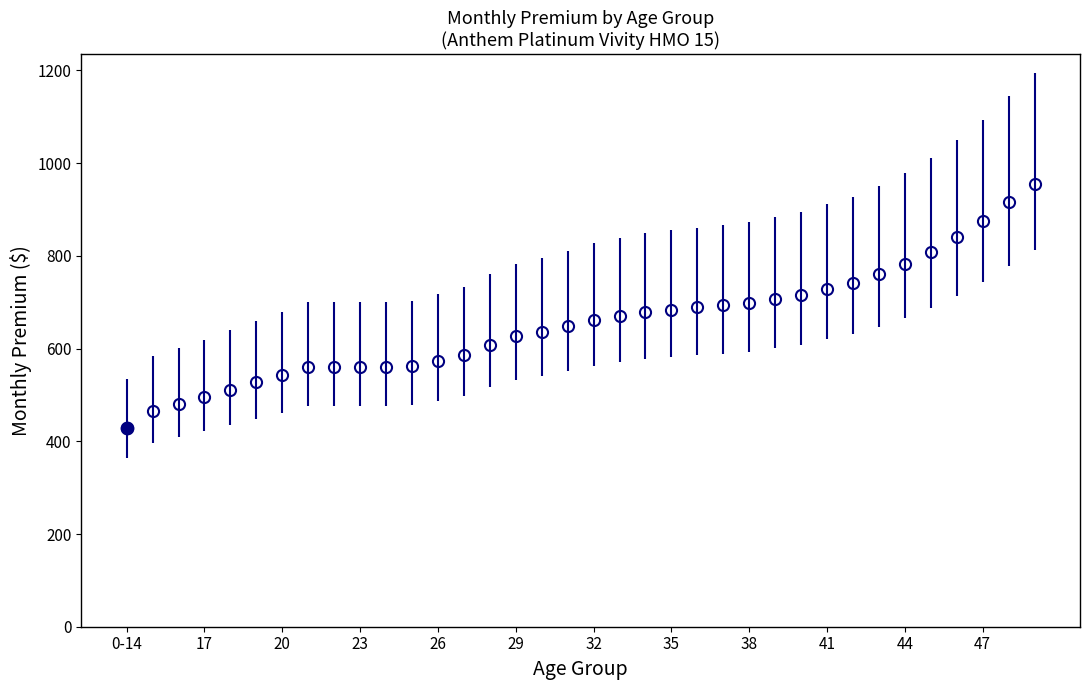

What is the sum of all values?

23538.9